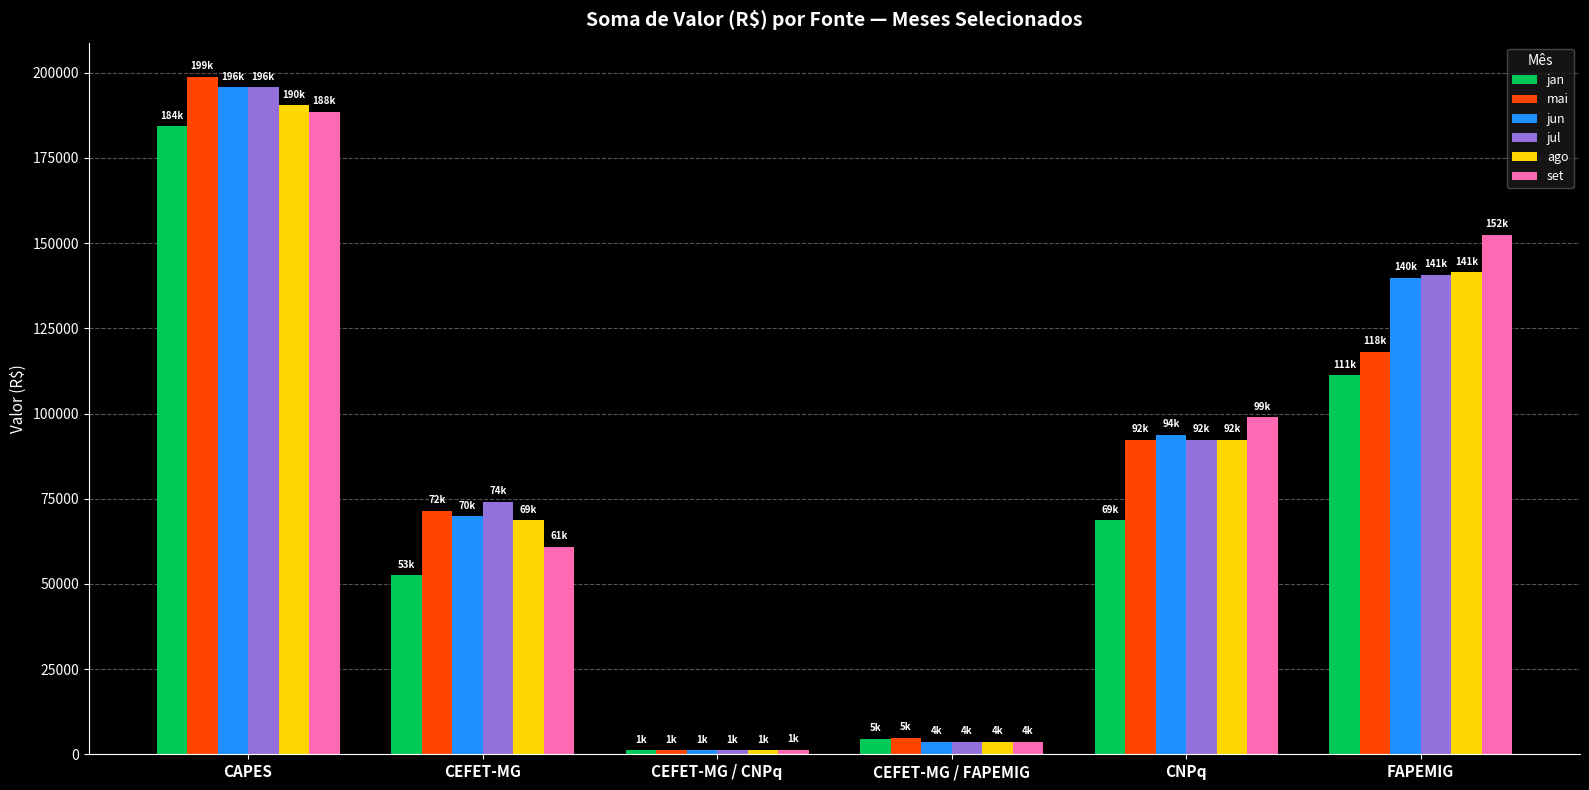

What is the greatest value displayed?

198900